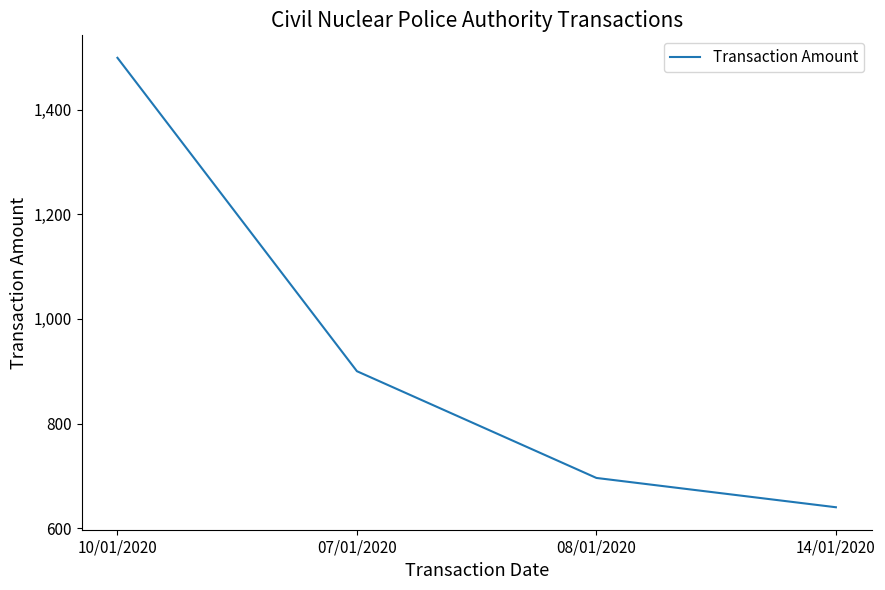

What is the greatest value displayed?

1499